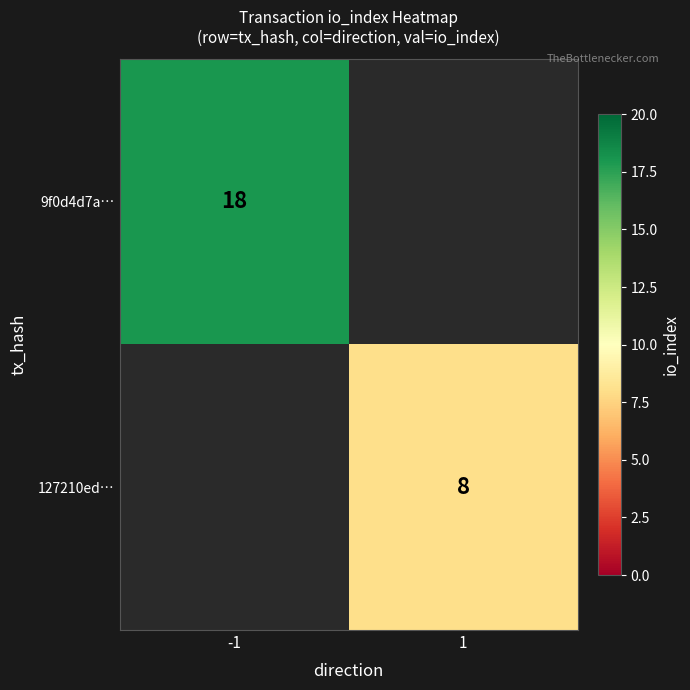

True or false: 127210ed… has a value of 14 at 1.

False